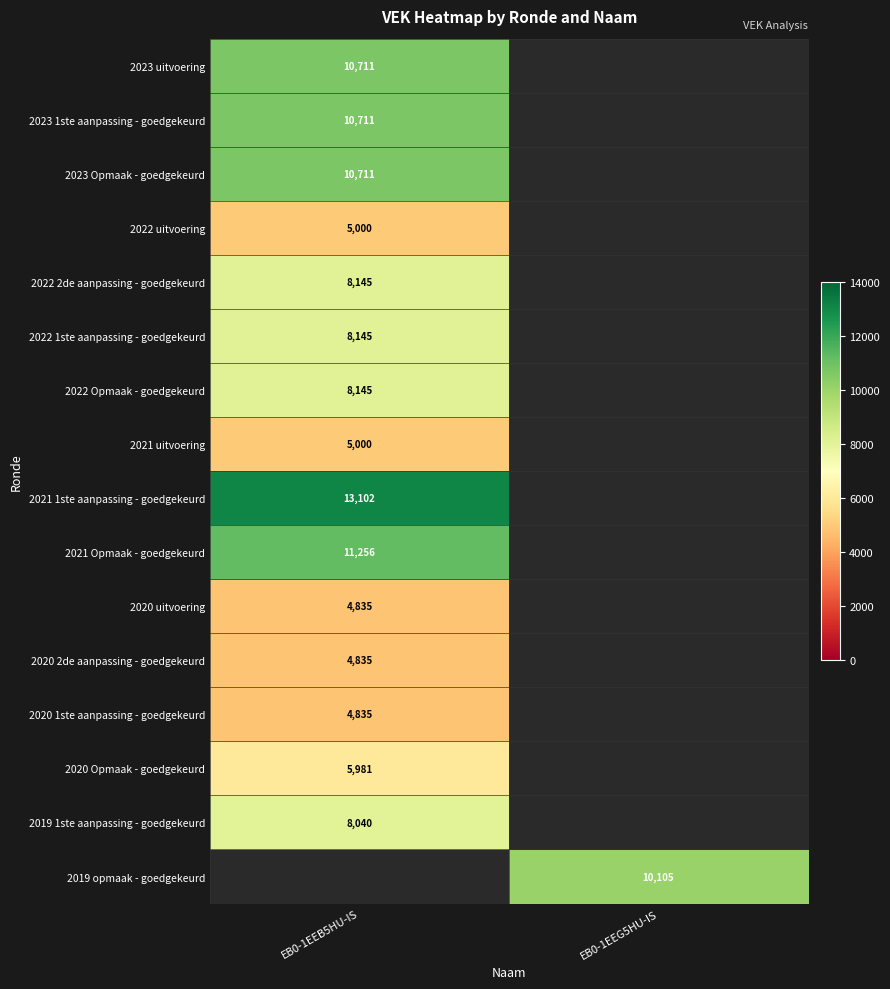

True or false: 2019 1ste aanpassing - goedgekeurd has a value of 14007 at EB0-1EEB5HU-IS.

False